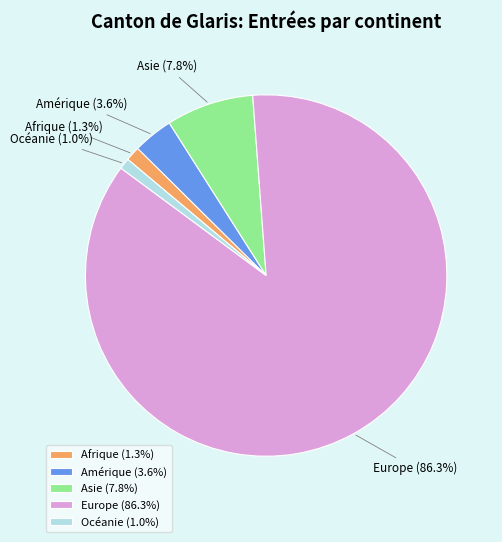

Count the number of slices in the pie.

5